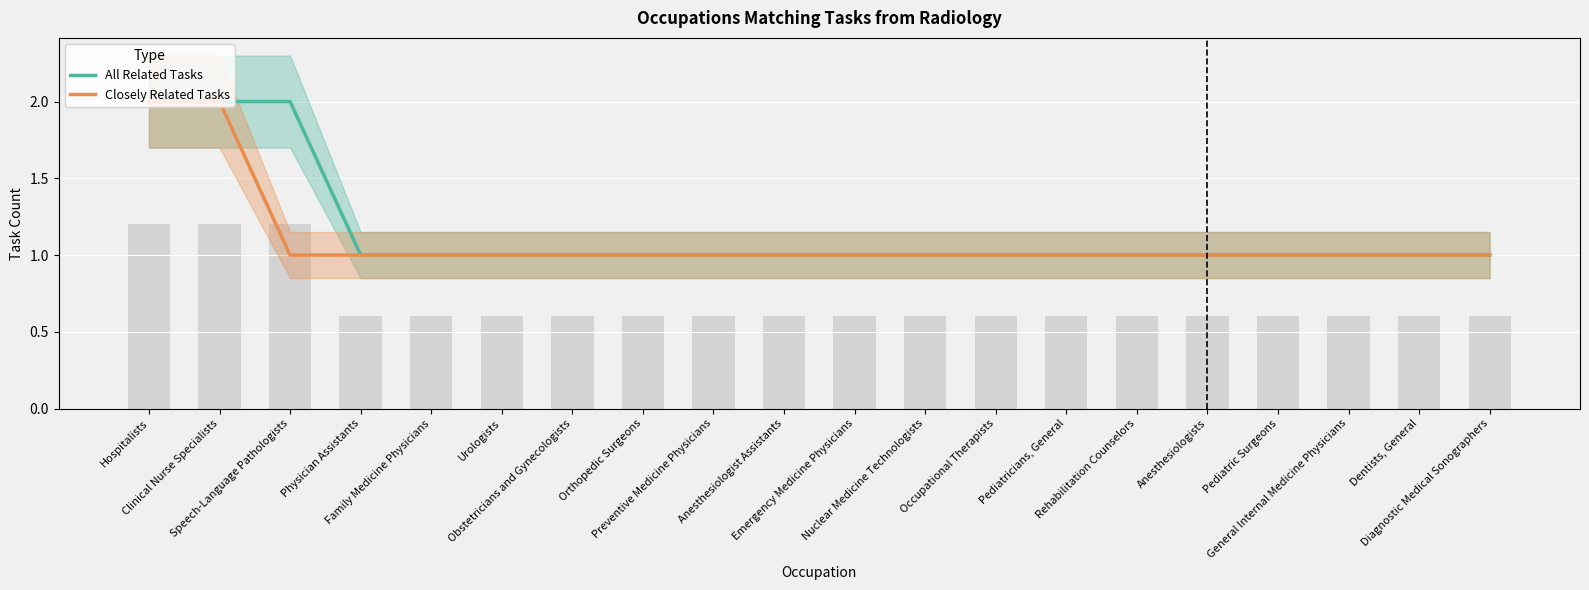

The value of All Related Tasks at Pediatricians, General is 1. True or false?

True